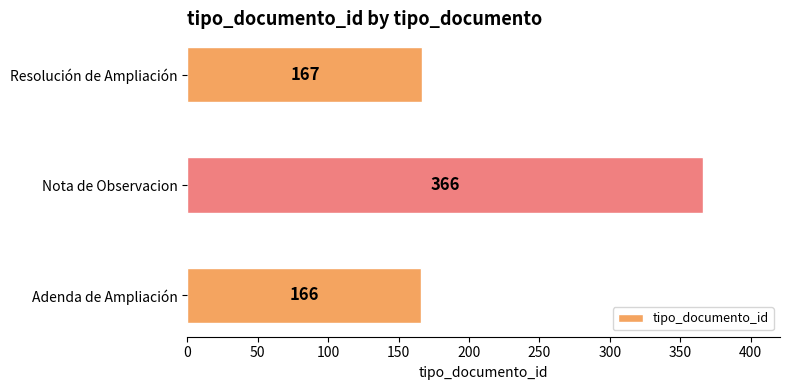

What is the ratio of the value at Resolución de Ampliación to the value at Nota de Observacion?

0.5